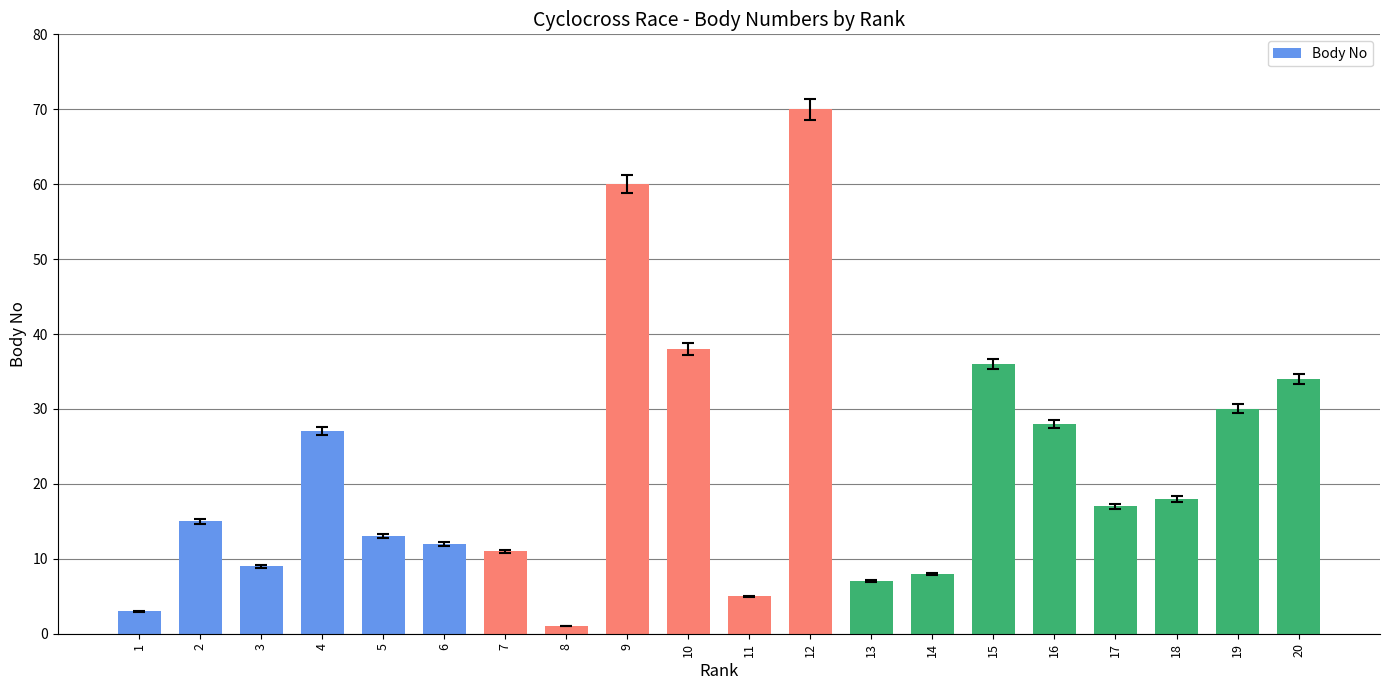

Reading left to right, transcribe all the data shown in this chart.

3	15	9	27	13	12	11	1	60	38	5	70	7	8	36	28	17	18	30	34